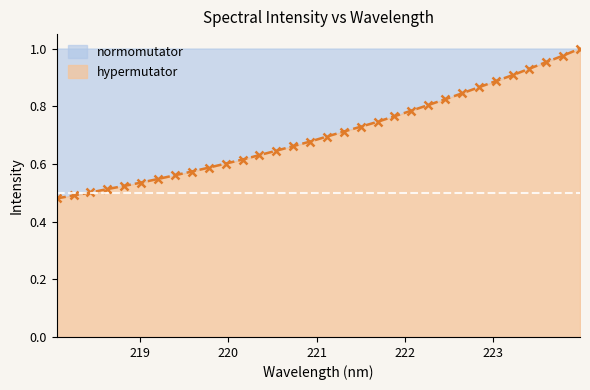

True or false: the data shows 0.5 at 218.0596.

True